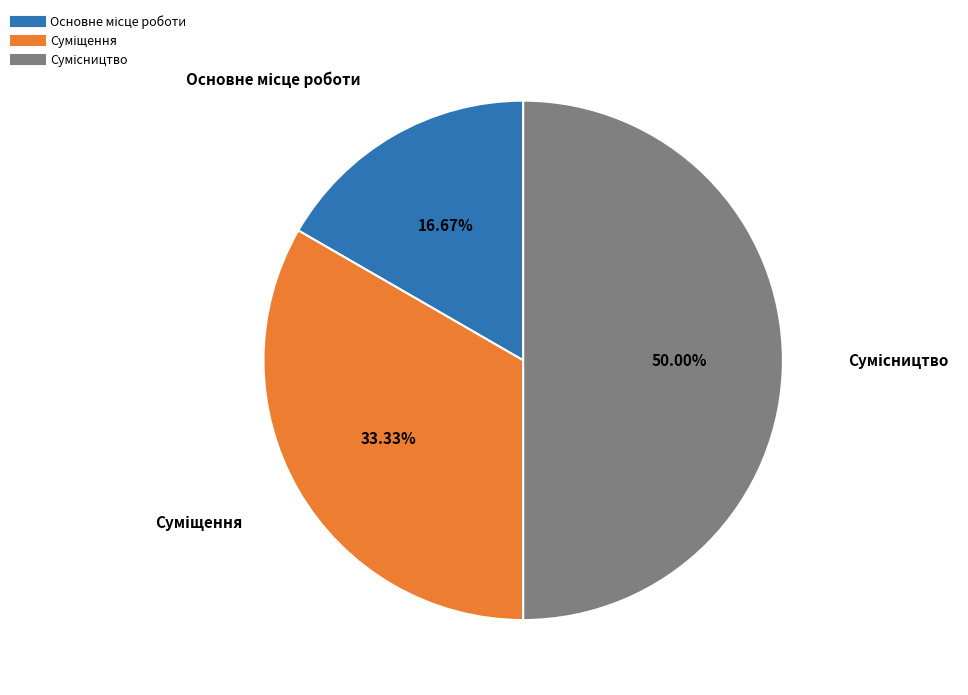

To the nearest percent, what portion does Суміщення represent?

33%